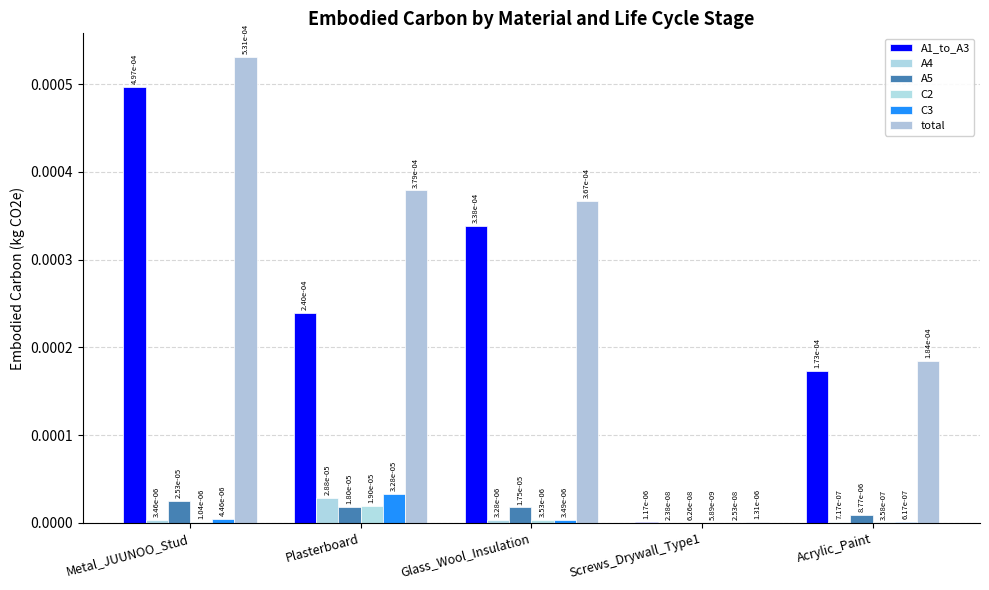

Reading right to left, transcribe all the data shown in this chart.

A1_to_A3: 0.0	0.0	0.0	0.0	0.0
A4: 0.0	0.0	0.0	0.0	0.0
A5: 0.0	0.0	0.0	0.0	0.0
C2: 0.0	0.0	0.0	0.0	0.0
C3: 0.0	0.0	0.0	0.0	0.0
total: 0.0	0.0	0.0	0.0	0.0